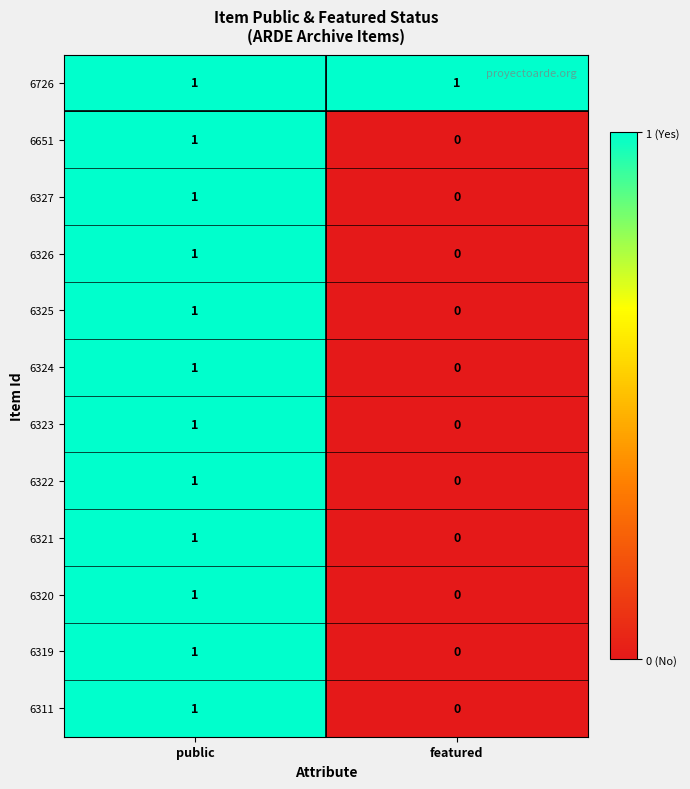

Which category has the highest value in the 6322 series?

public